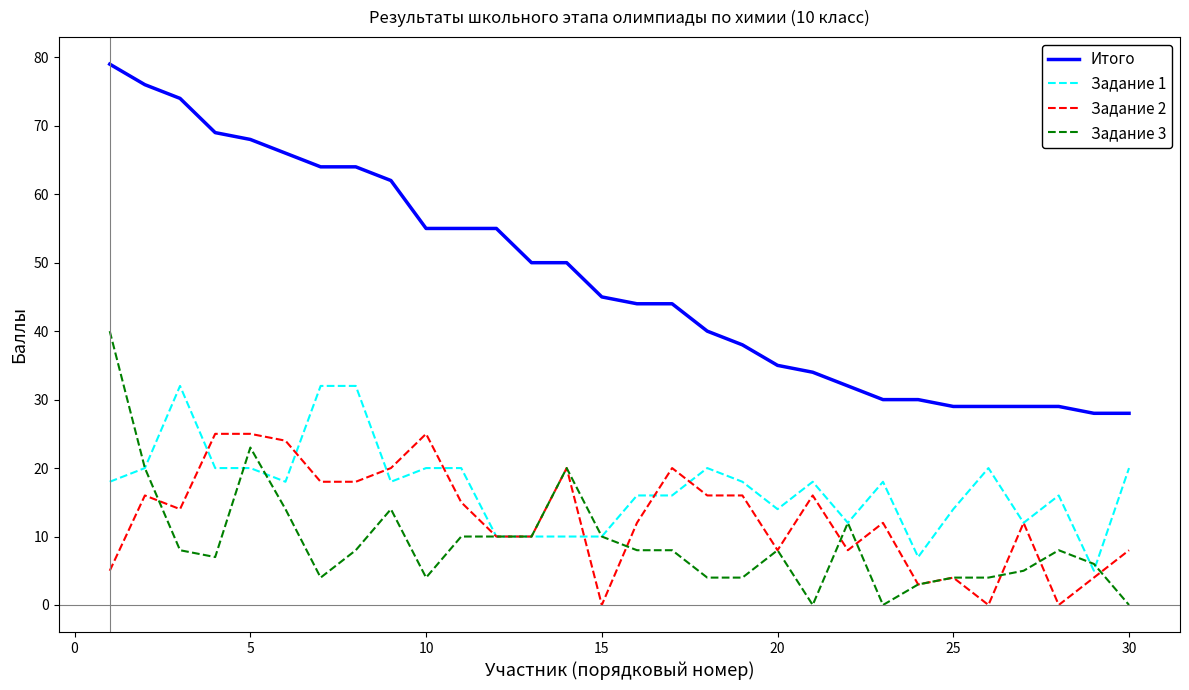

Which series has the largest total across all categories?

Итого